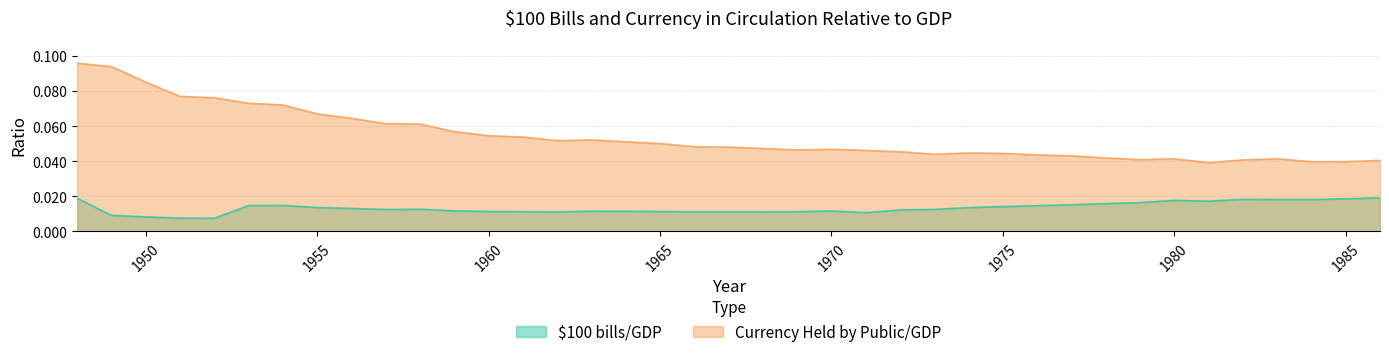

Is it true that $100 bills/GDP equals 0.0 at 1967?

True